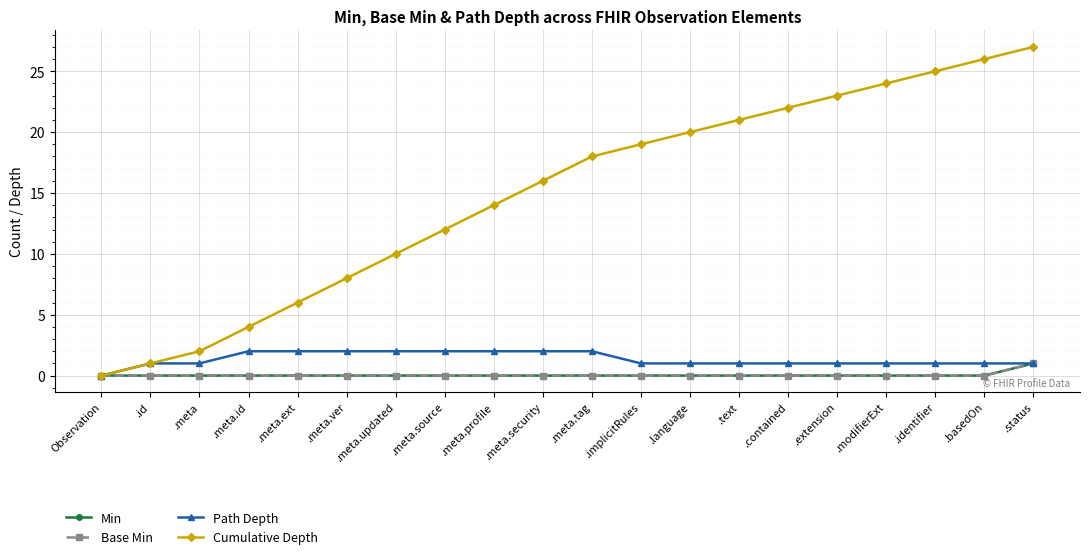

The Cumulative Depth series shows 12 at .meta.source. True or false?

True